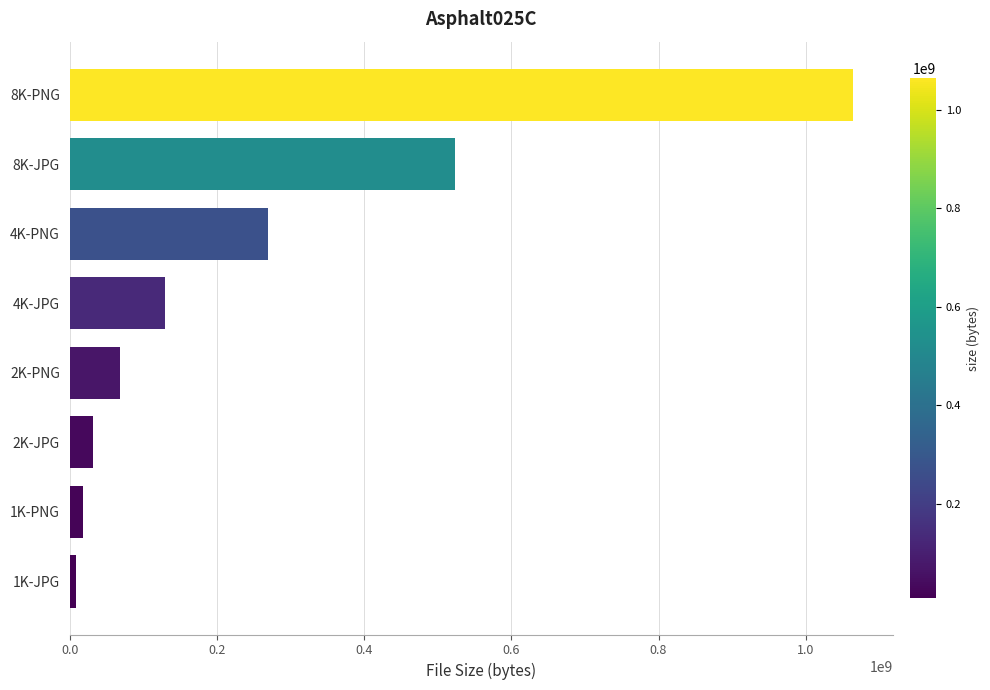

Reading top to bottom, what are all the values shown in this chart?

1064724157	522909551	269697963	129316542	68272026	32210456	17820151	8405658